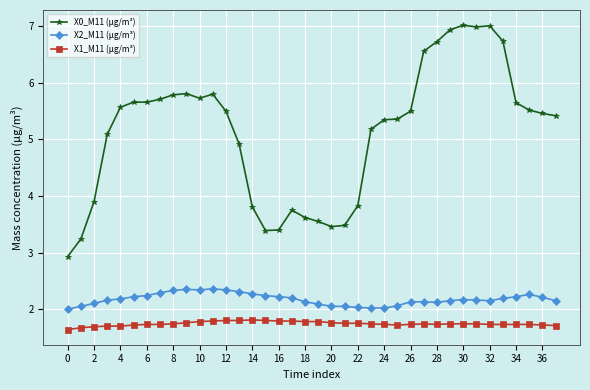

True or false: X0_M11 (μg/m³) and X1_M11 (μg/m³) cross at least once.

False